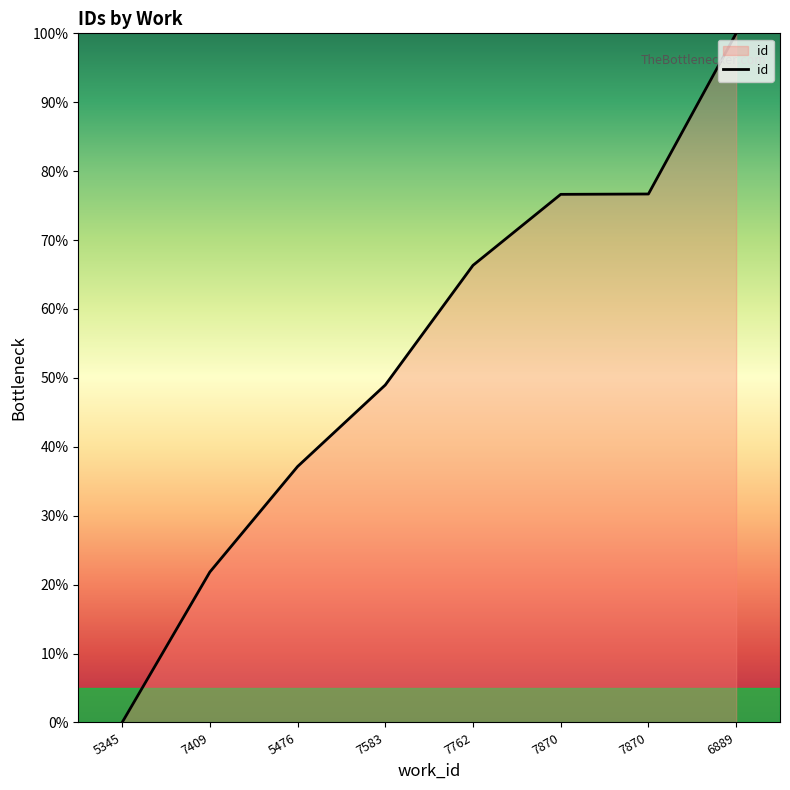

How many series are shown in this chart?

1